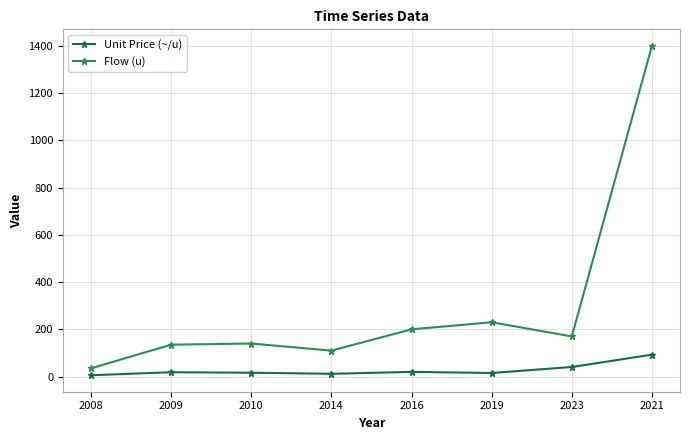

What is the average value of the Flow (u) series?

302.5